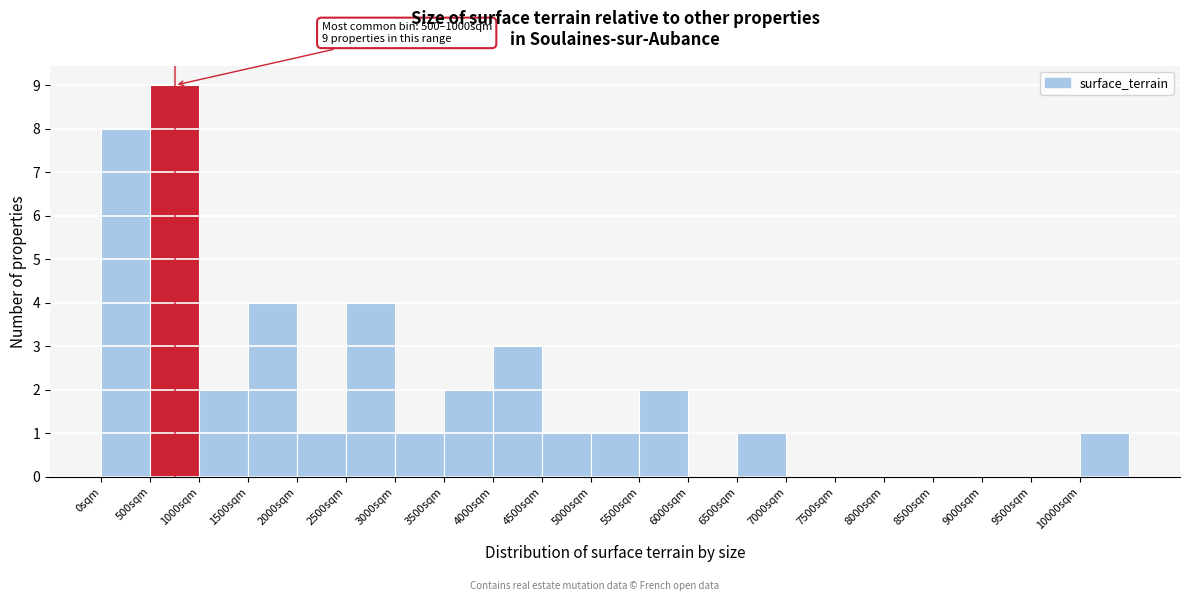

Which range on the x-axis has the tallest bar?

500 to 1000